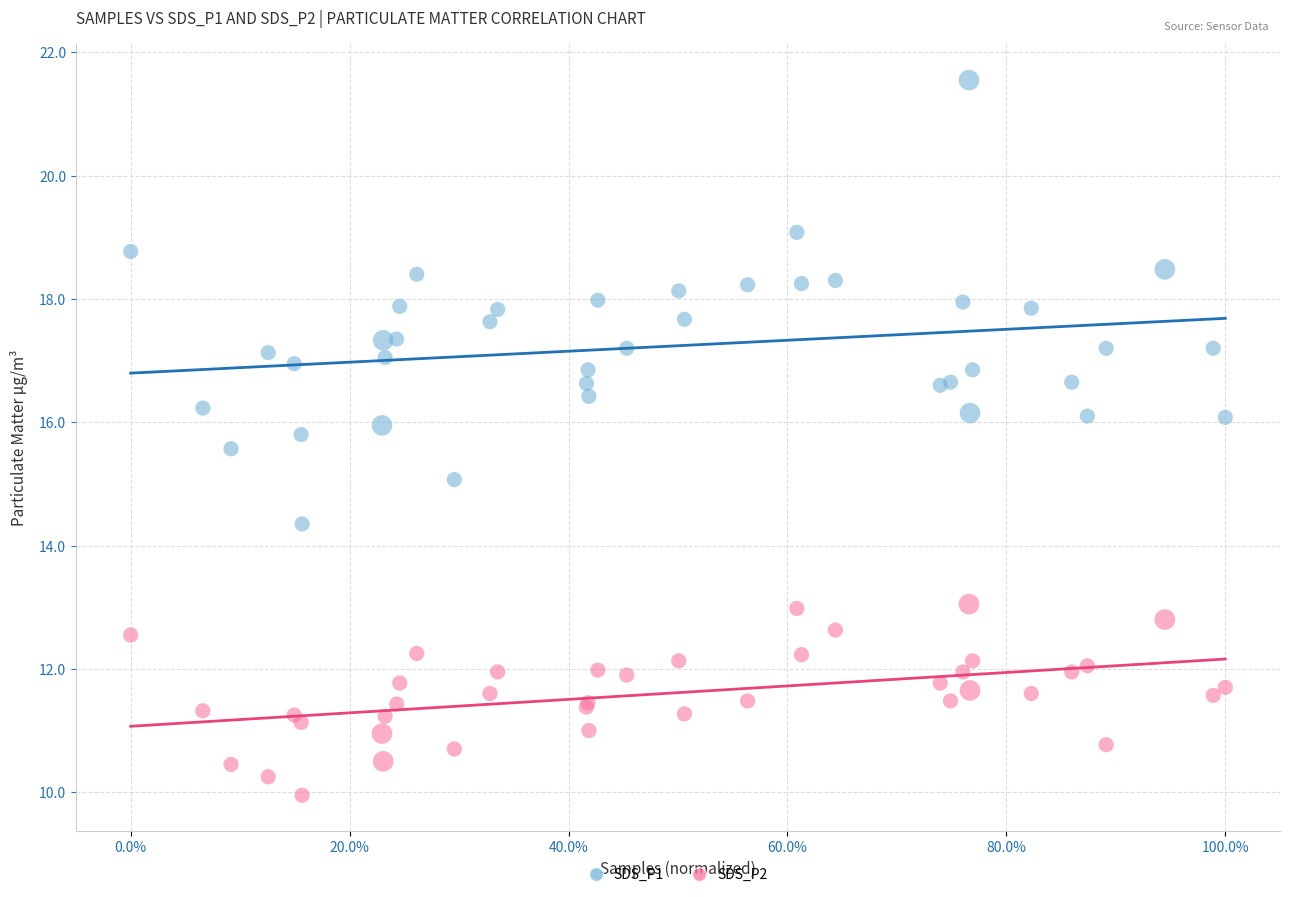

Which series reaches the maximum Y coordinate?

SDS_P1